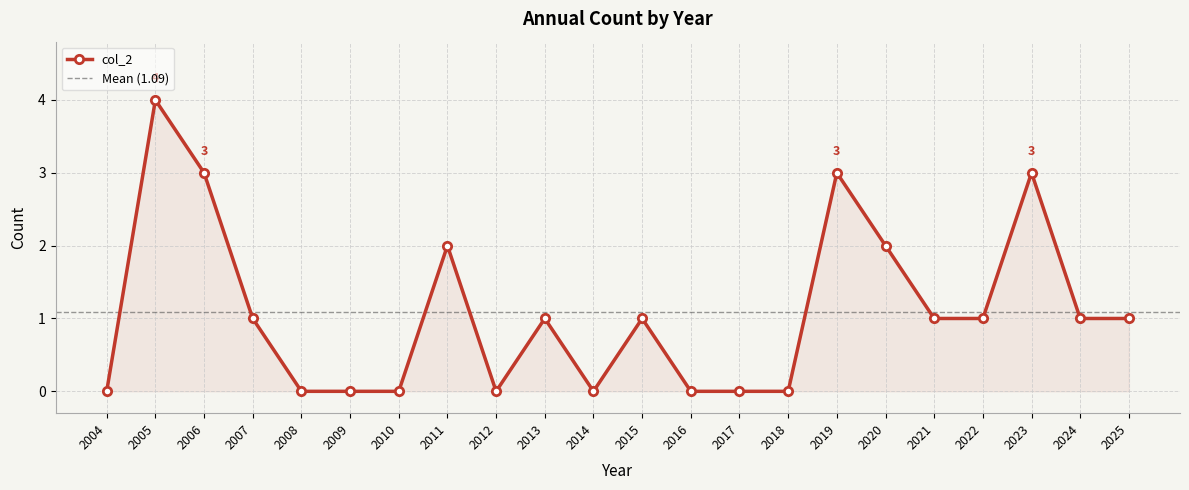

List the labels in order of value, largest first.

2005, 2006, 2019, 2023, 2011, 2020, 2007, 2013, 2015, 2021, 2022, 2024, 2025, 2004, 2008, 2009, 2010, 2012, 2014, 2016, 2017, 2018